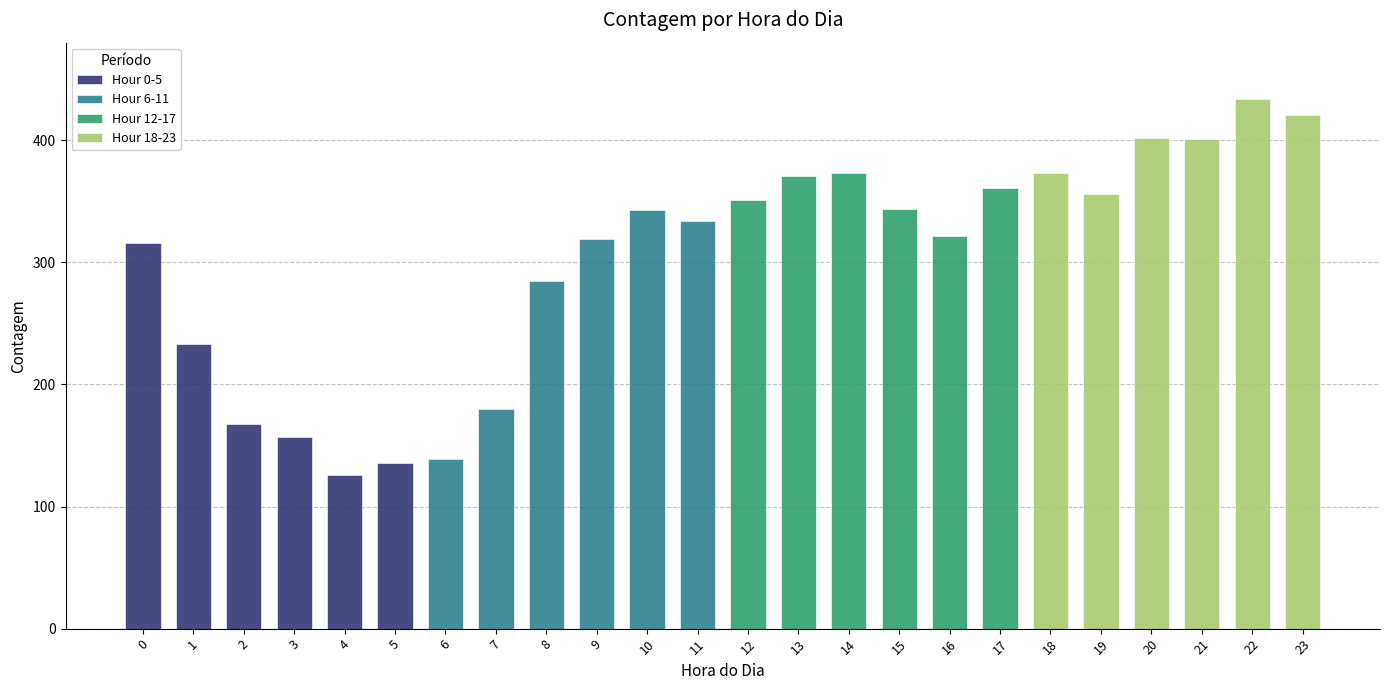

What is the lowest value of the Hour 18-23 series?

356